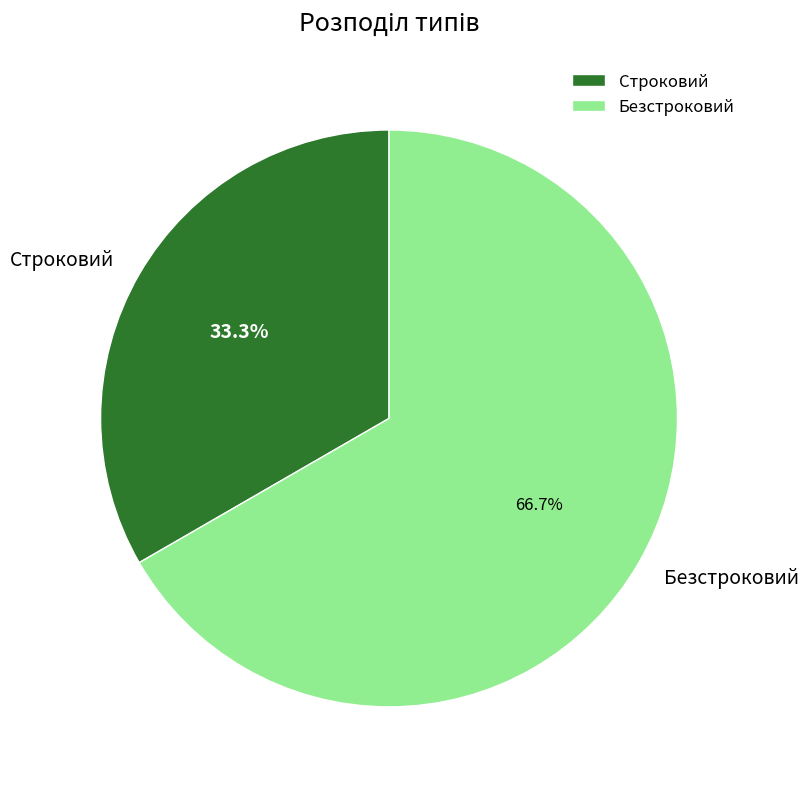

How many slices are in this pie chart?

2